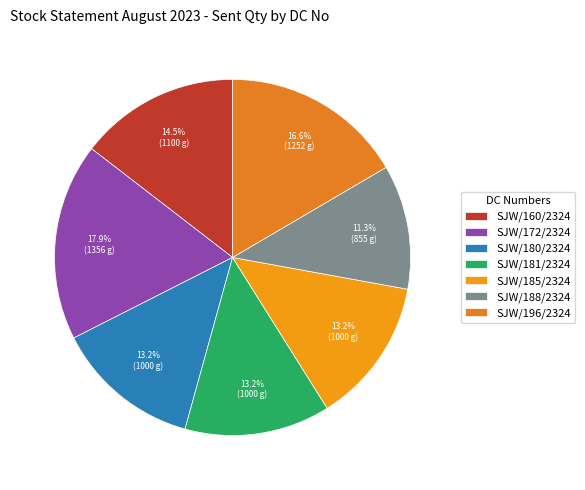

To the nearest percent, what portion does SJW/185/2324 represent?

13%